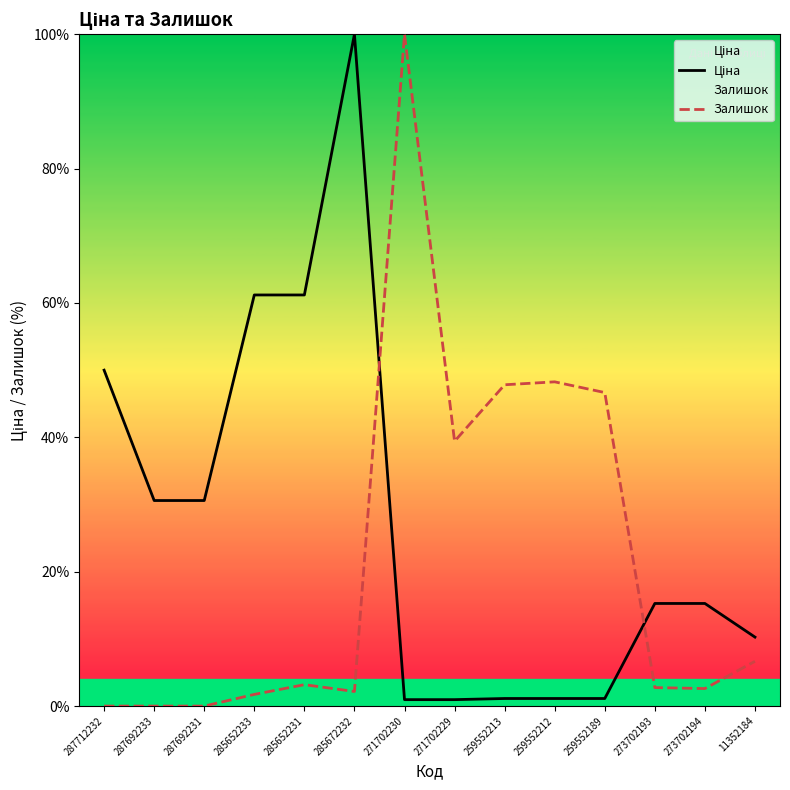

Where is Ціна nearest to the value 50?

287712232